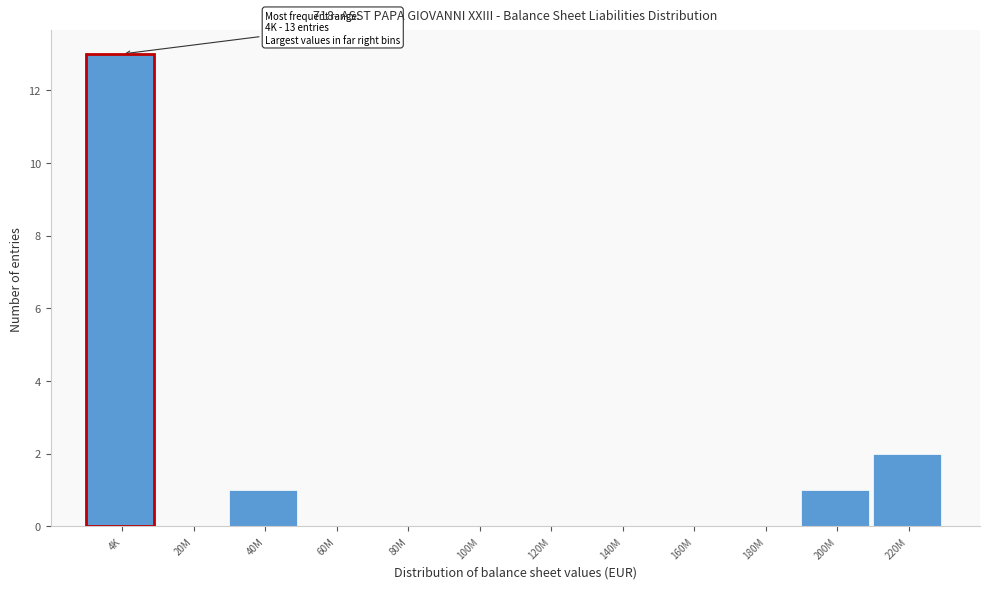

Reading right to left, transcribe all the data shown in this chart.

220M=2	200M=1	180M=0	160M=0	140M=0	120M=0	100M=0	80M=0	60M=0	40M=1	20M=0	4K=13